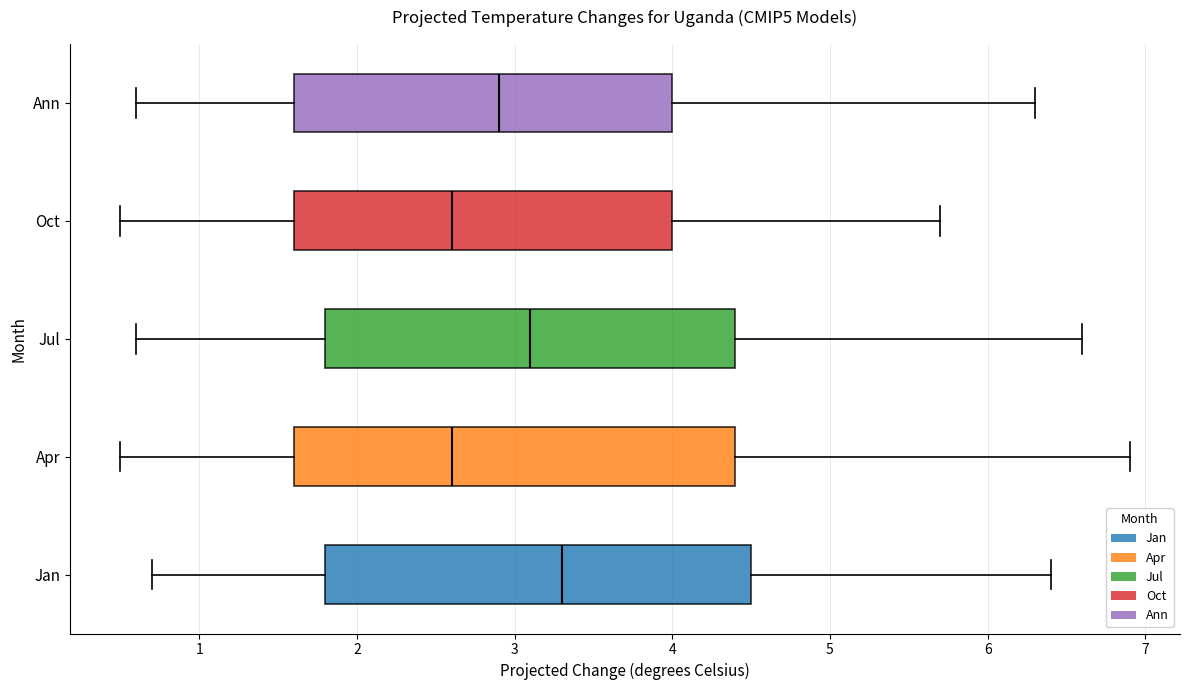

Comparing the boxes themselves (not the whiskers), which one is the widest?

Apr